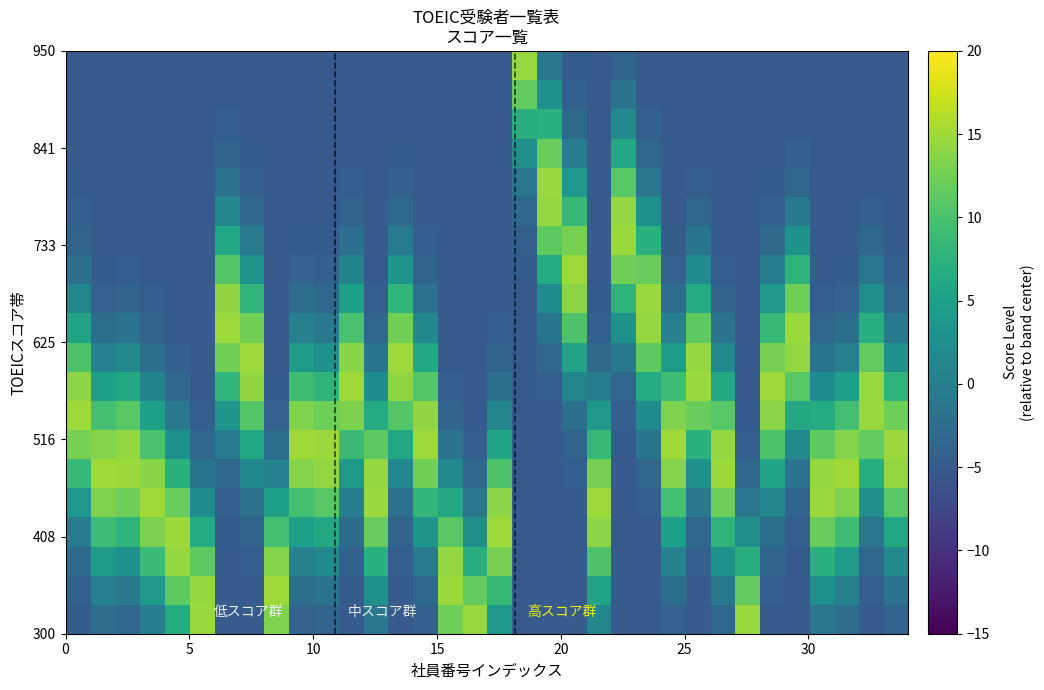

At how many categories does at least one series exceed 1?

34